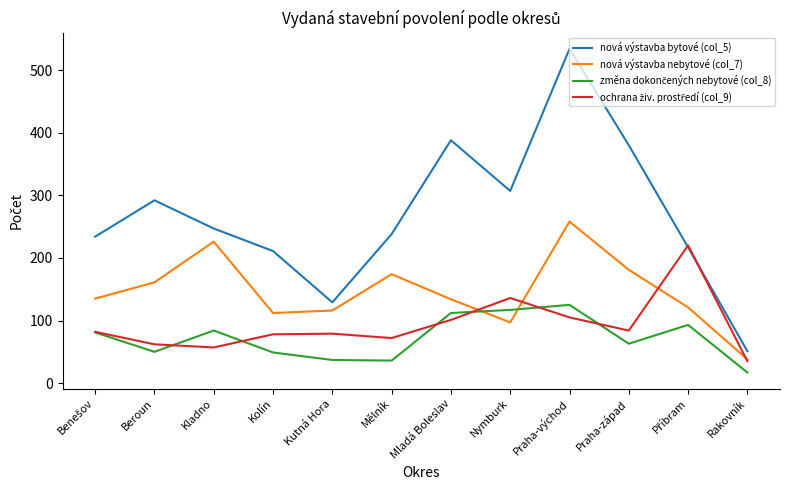

Is it true that nová výstavba bytové (col_5) equals 388 at Mladá Boleslav?

True